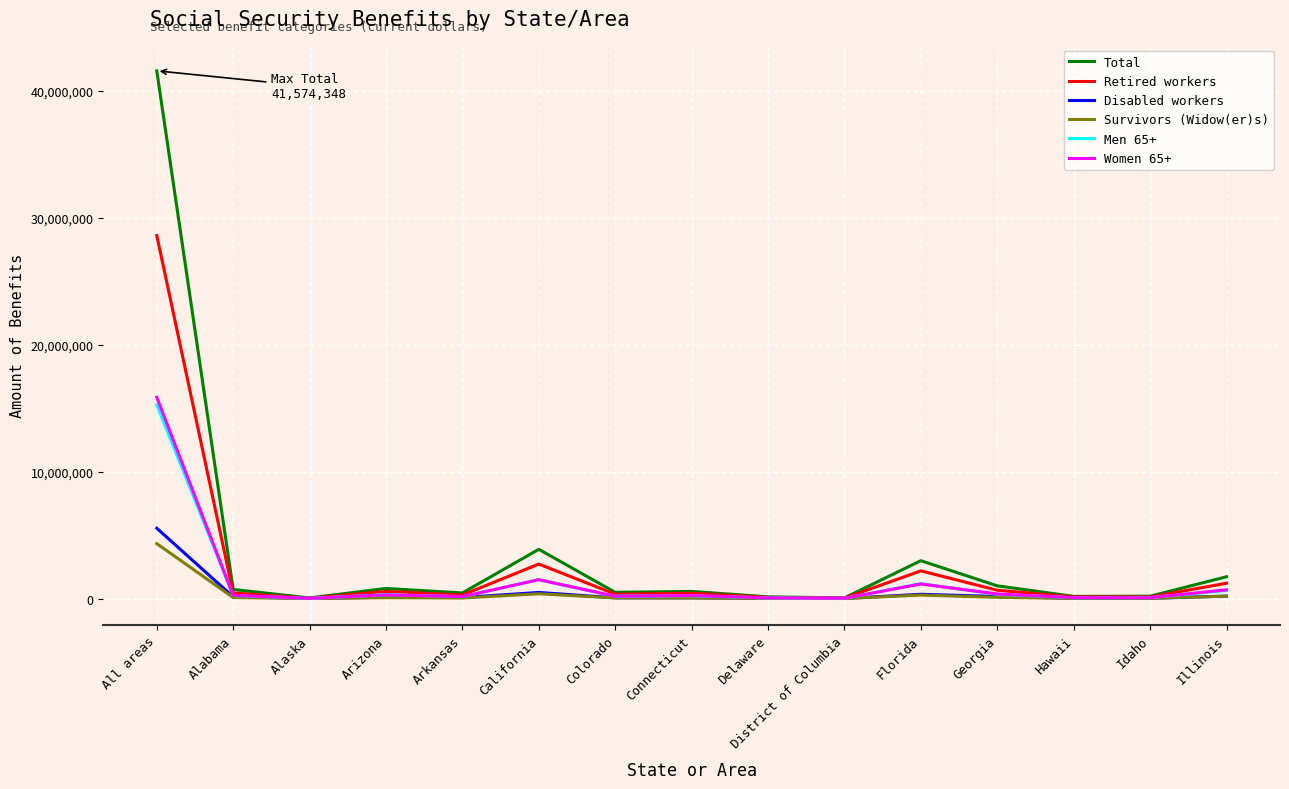

What is the sum of the Men 65+ values at California and Georgia?

1823036